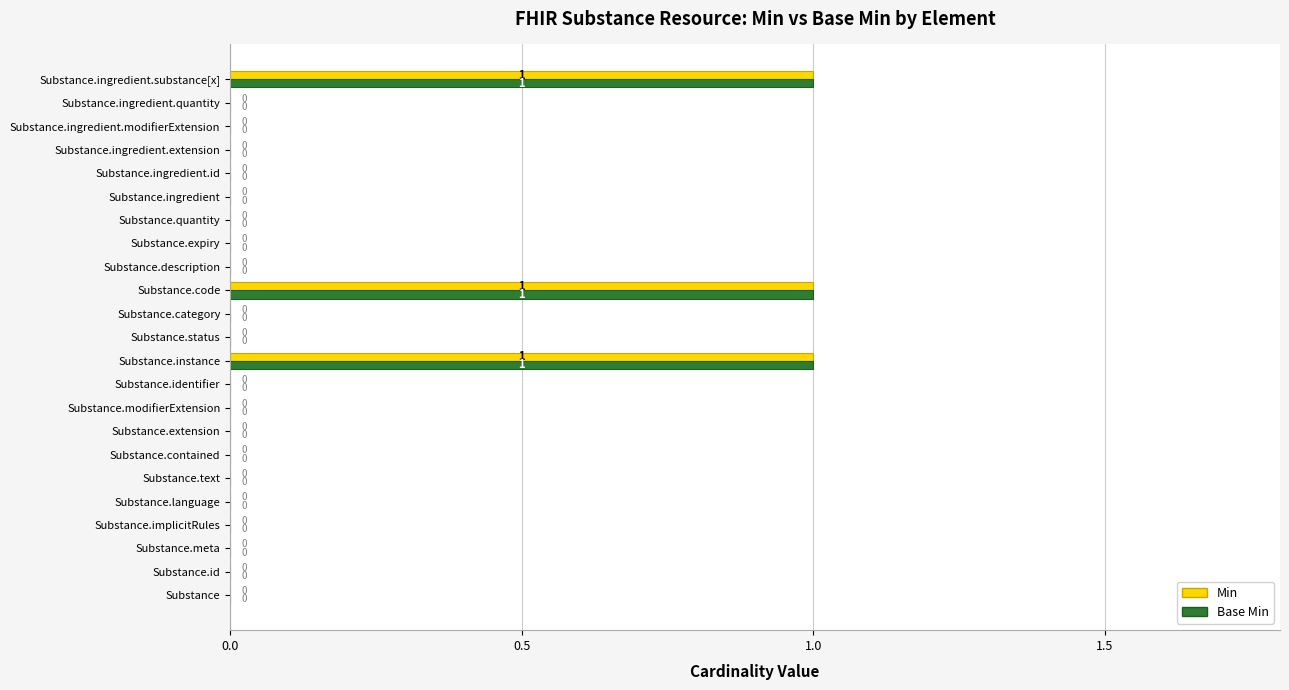

What is the sum of all Min values?

3